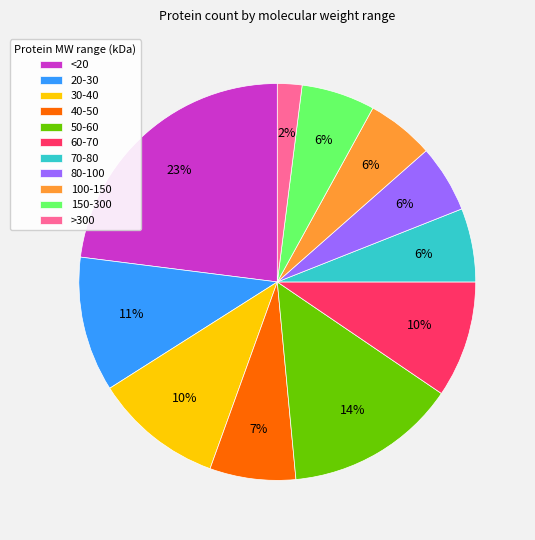

Which category has the smallest portion of the pie?

>300